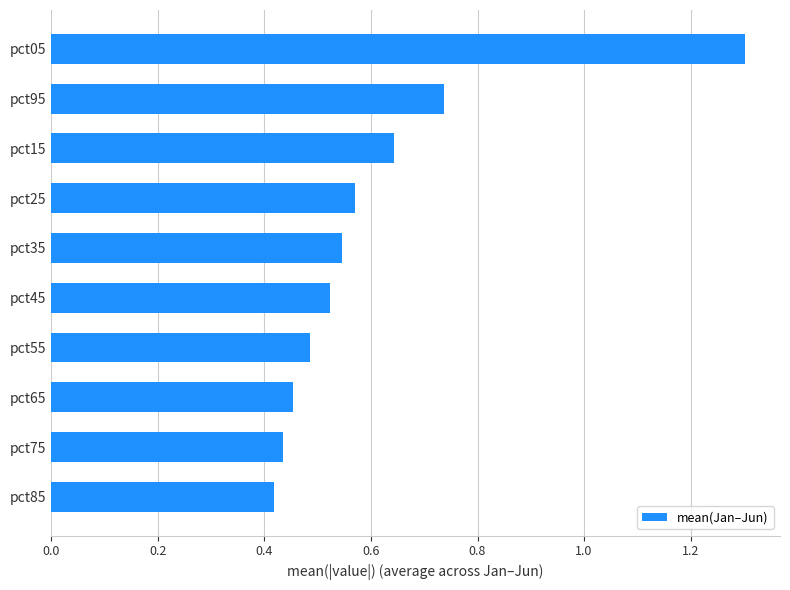

Which category has the highest value across all series?

pct05